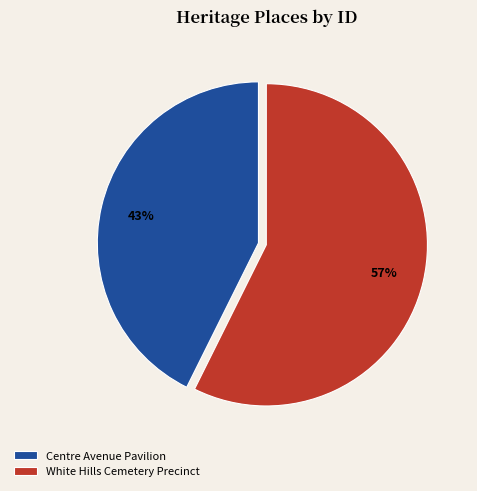

The Centre Avenue Pavilion slice represents 53% of the pie. True or false?

False